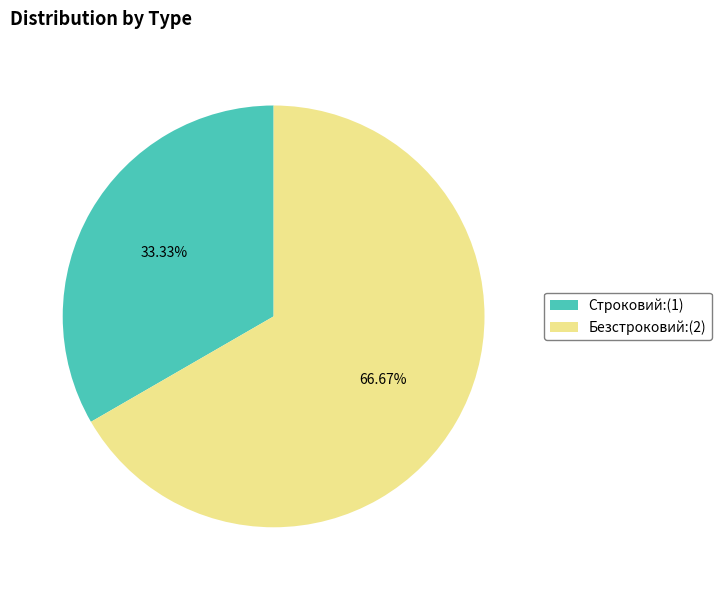

Count the number of slices in the pie.

2